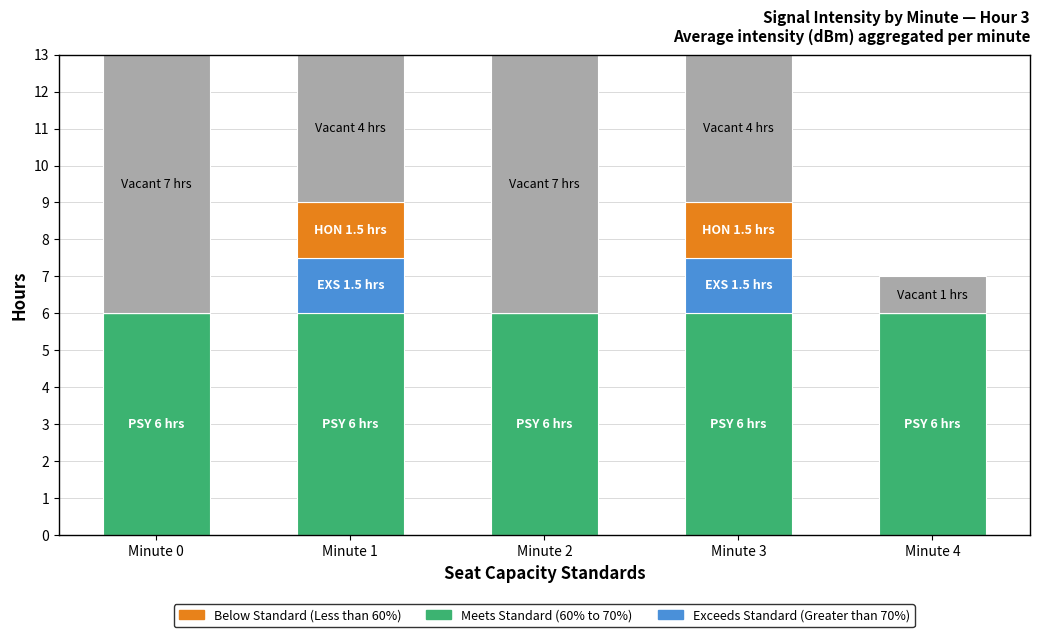

What is the total value across all series at Minute 1?

13.0